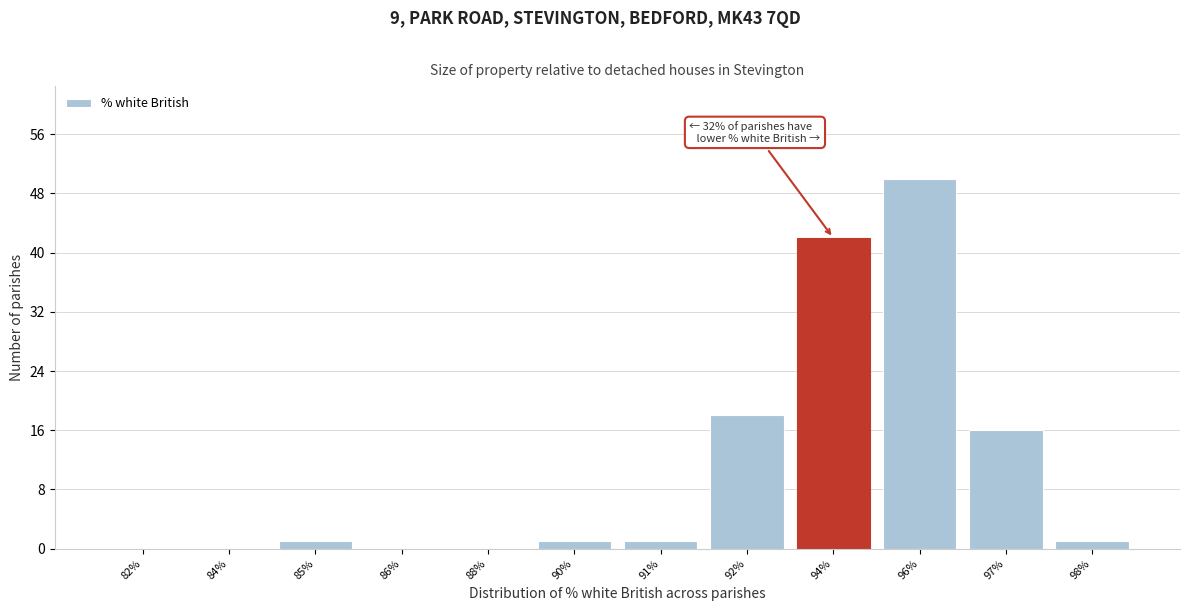

Reading right to left, what are all the values shown in this chart?

98%=1	97%=16	96%=50	94%=42	92%=18	91%=1	90%=1	88%=0	86%=0	85%=1	84%=0	82%=0